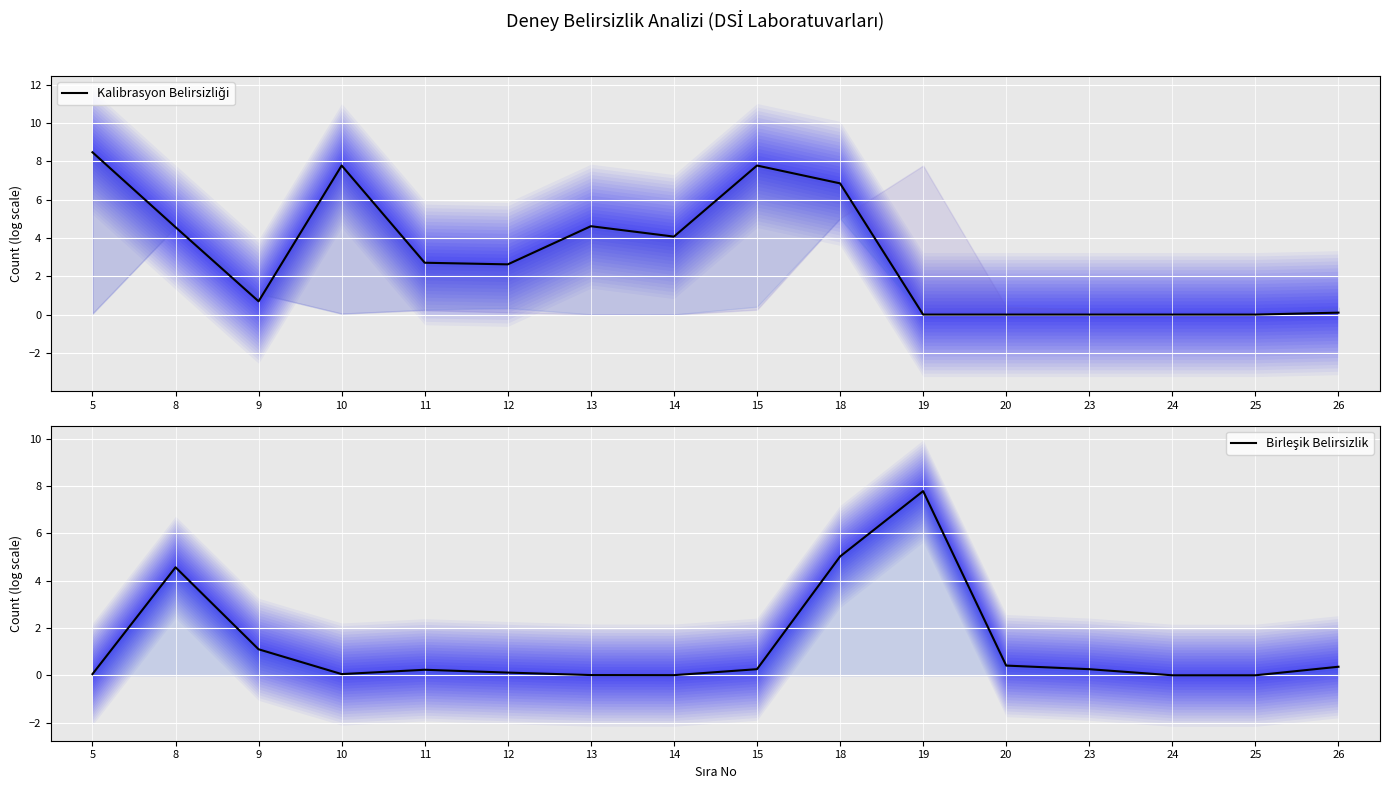

How many times do Birleşik Belirsizlik and Kalibrasyon Belirsizliği cross each other?

2